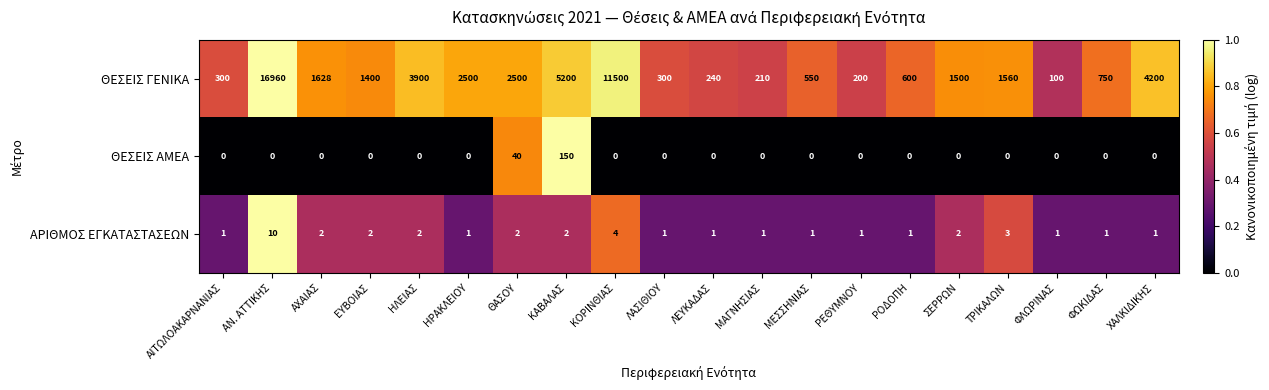

At how many categories does at least one series exceed 0?

20